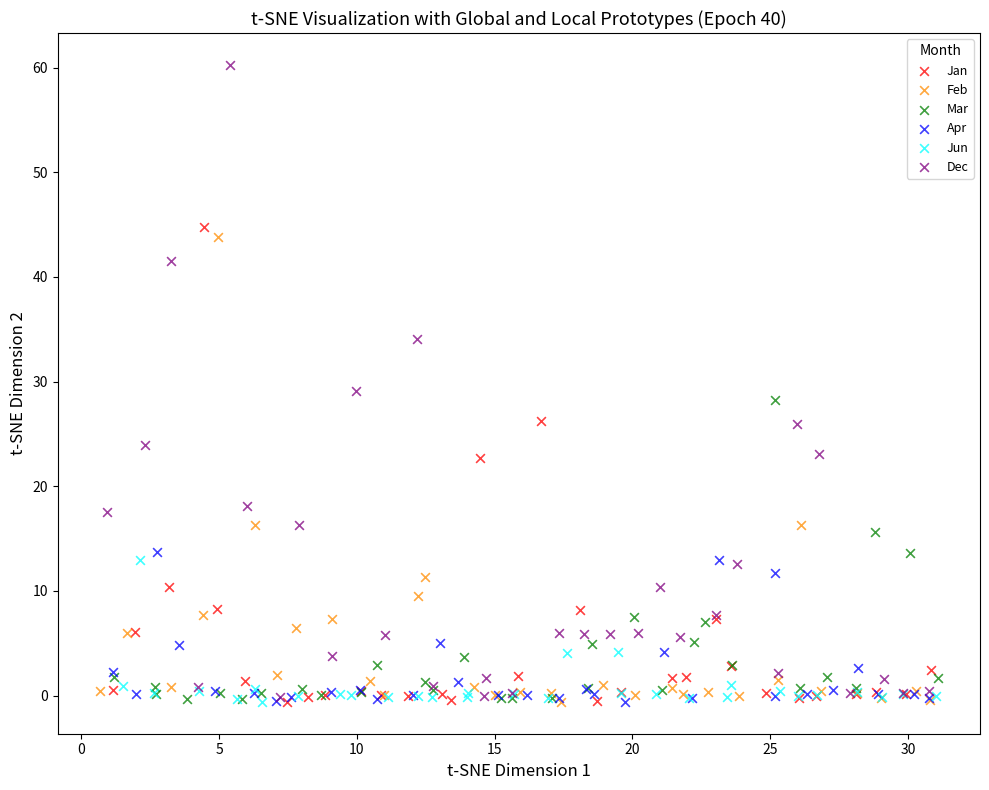

Which series has the widest spread of Y values?

Dec